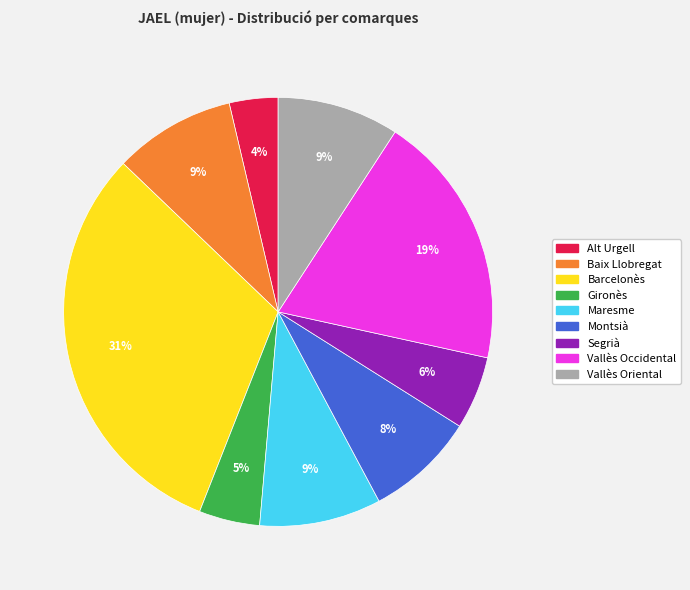

Combined, do Montsià and Maresme account for over 50%?

No